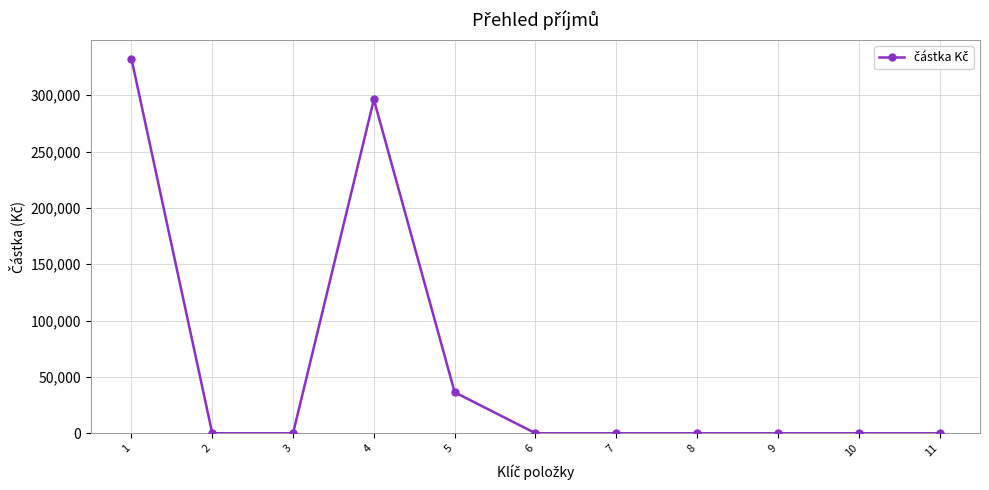

Is it true that the value at 9 is 126271.1?

False